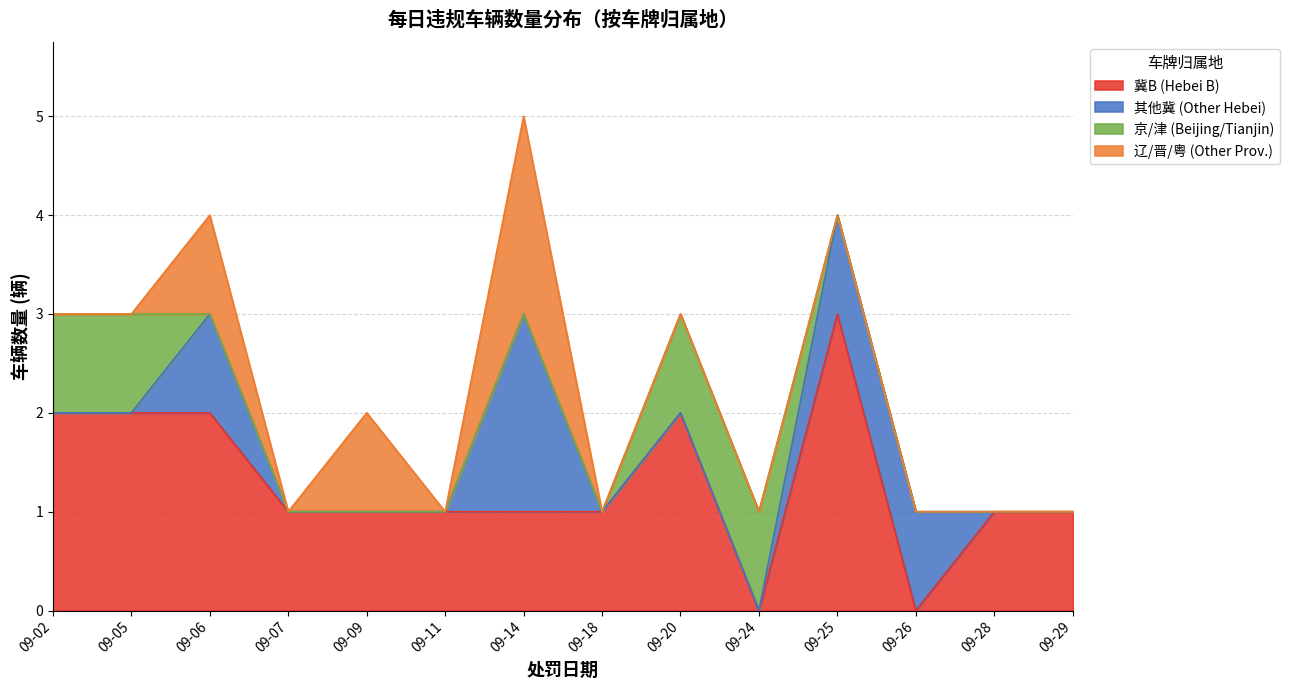

Does the chart have visible grid lines?

Yes